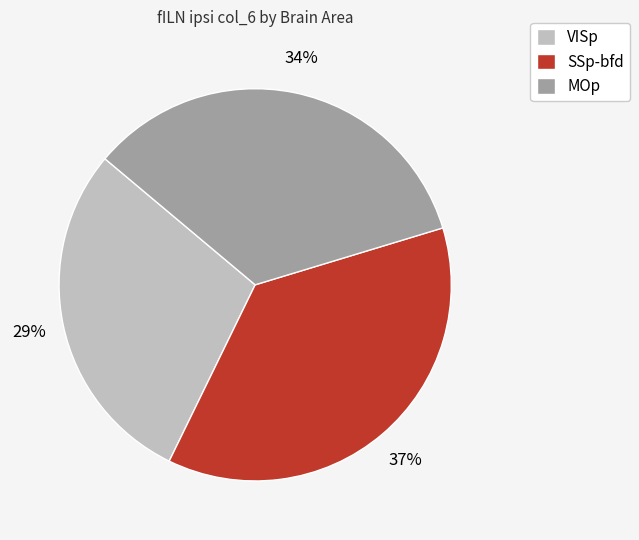

Rank the categories by value from lowest to highest.

VISp, MOp, SSp-bfd